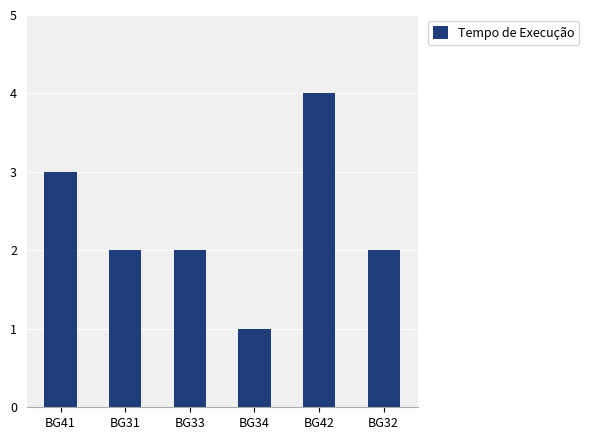

At which label does the data first exceed 2?

BG41